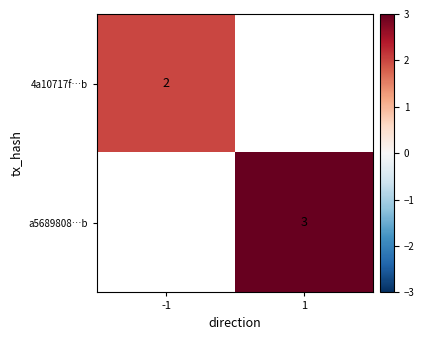

Which has a higher value, -1 or 1?

1